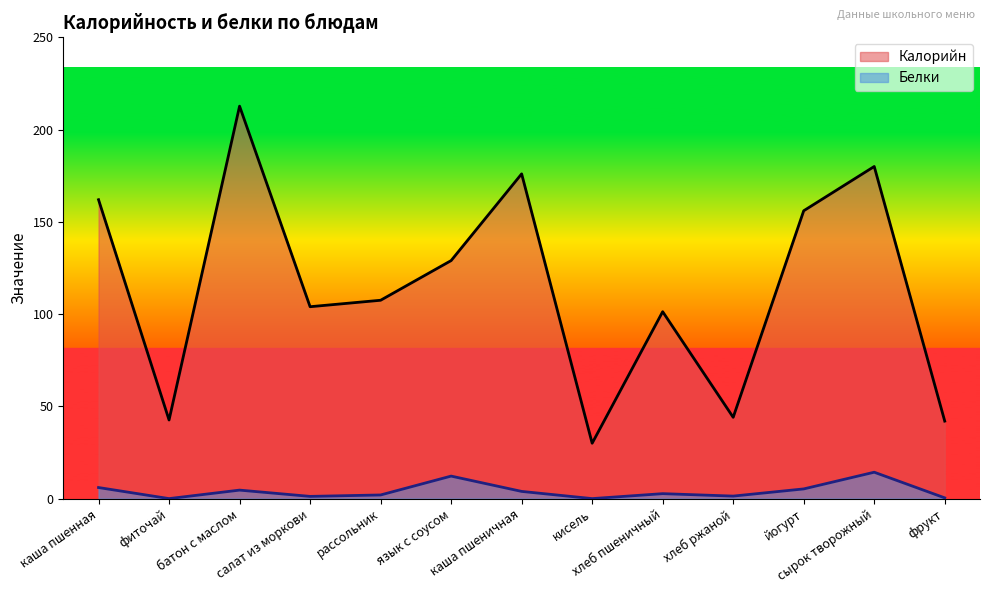

Reading left to right, transcribe all the data shown in this chart.

Калорийн: каша пшенная=162.0	фиточай=42.6	батон с маслом=212.7	салат из моркови=104.0	рассольник=107.5	язык с соусом=129.0	каша пшеничная=176.0	кисель=30.0	хлеб пшеничный=101.3	хлеб ржаной=44.1	йогурт=156.0	сырок творожный=180.0	фрукт=42.0
Белки: каша пшенная=6.0	фиточай=0.0	батон с маслом=4.6	салат из моркови=1.2	рассольник=2.0	язык с соусом=12.2	каша пшеничная=3.9	кисель=0.0	хлеб пшеничный=2.7	хлеб ржаной=1.4	йогурт=5.2	сырок творожный=14.3	фрукт=0.4